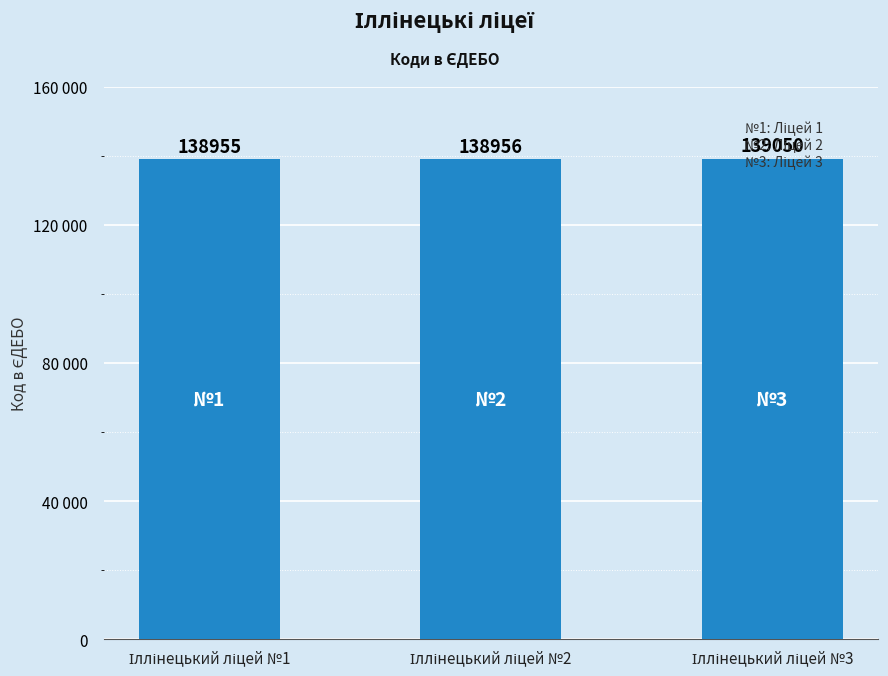

Are the bars horizontal?

No